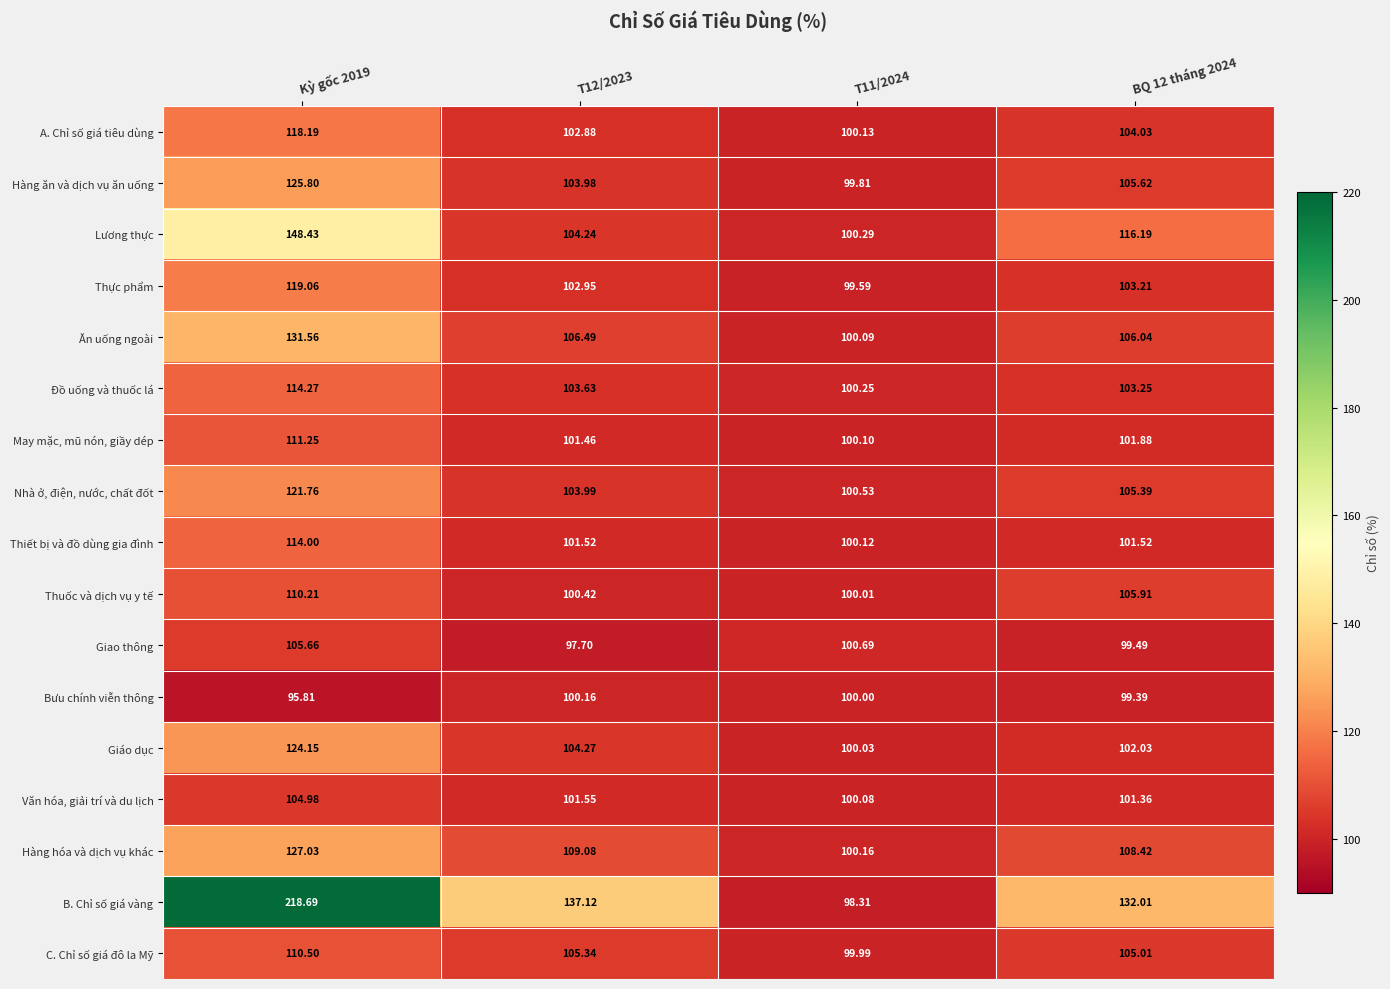

List the series in order of their peak value, highest first.

B. Chỉ số giá vàng, Lương thực, Ăn uống ngoài, Hàng hóa và dịch vụ khác, Hàng ăn và dịch vụ ăn uống, Giáo dục, Nhà ở, điện, nước, chất đốt, Thực phẩm, A. Chỉ số giá tiêu dùng, Đồ uống và thuốc lá, Thiết bị và đồ dùng gia đình, May mặc, mũ nón, giầy dép, C. Chỉ số giá đô la Mỹ, Thuốc và dịch vụ y tế, Giao thông, Văn hóa, giải trí và du lịch, Bưu chính viễn thông